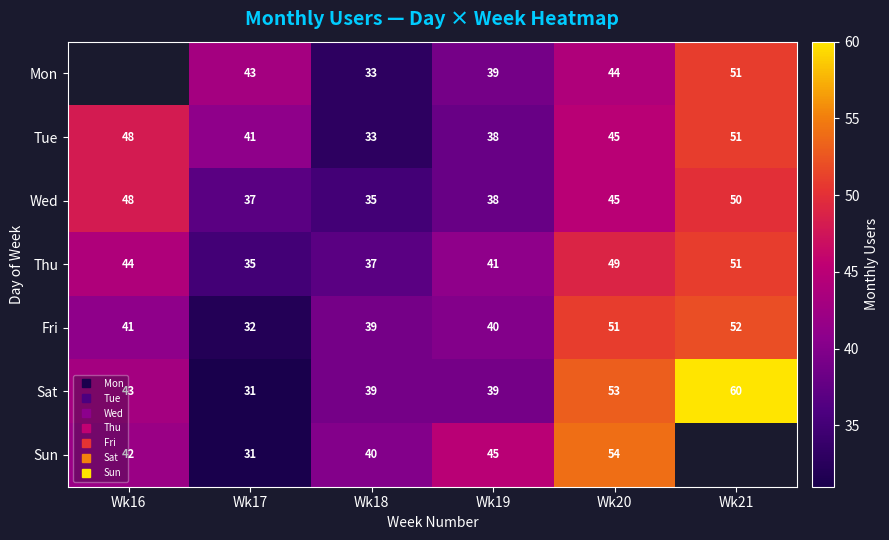

What is the difference between the maximum and minimum values in the Sun series?

23.0